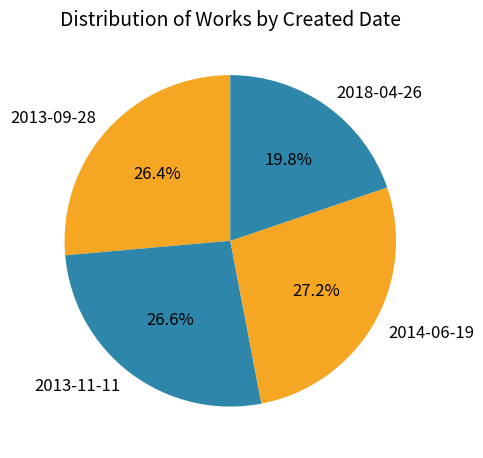

Which category has the biggest portion of the pie?

2014-06-19